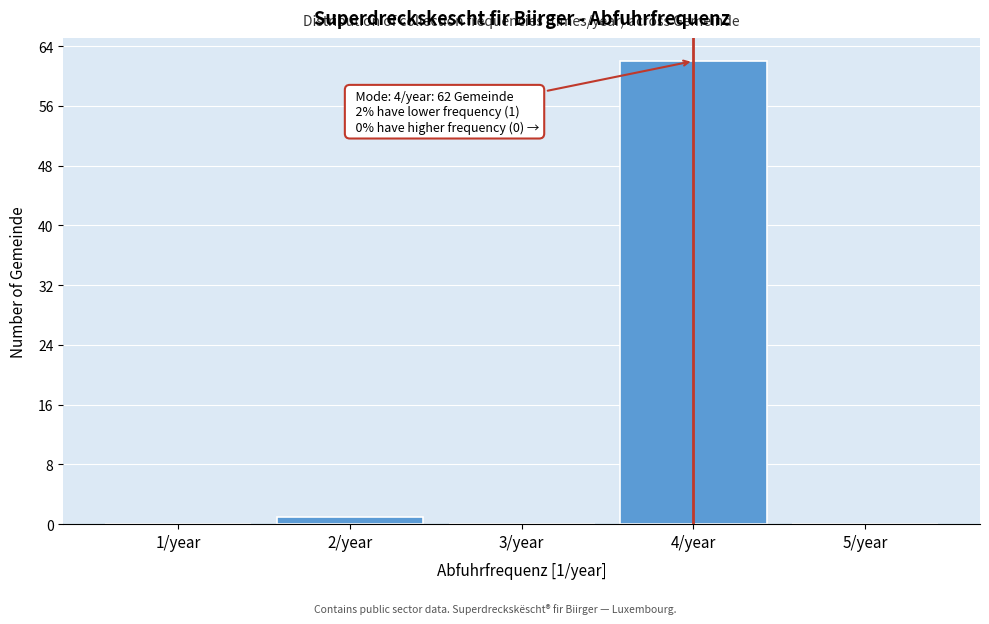

Reading left to right, transcribe all the data shown in this chart.

1/year=0	2/year=1	3/year=0	4/year=62	5/year=0